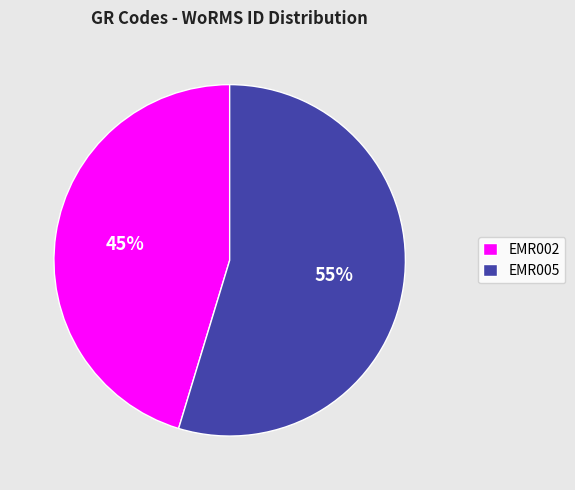

How many segments does this pie chart have?

2